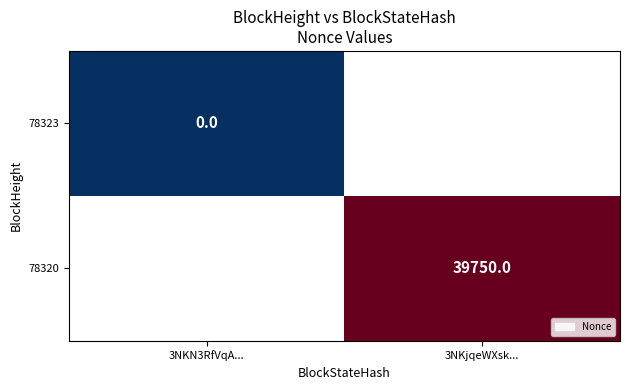

True or false: 78320 has a value of 60502 at 3NKjqeWXsk....

False